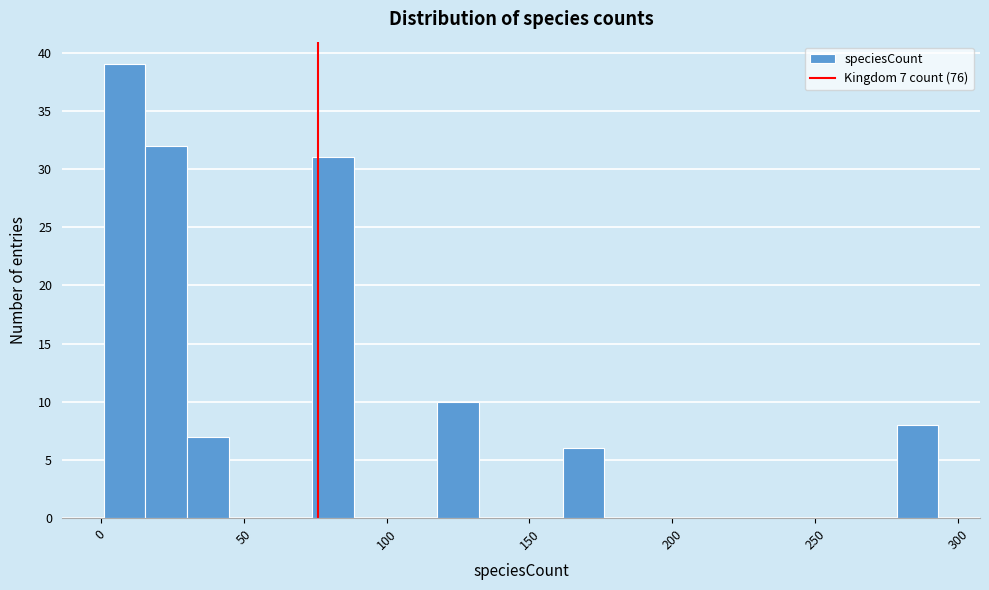

Read against the x-axis, roughly where is the centre of the tallest bar?

10